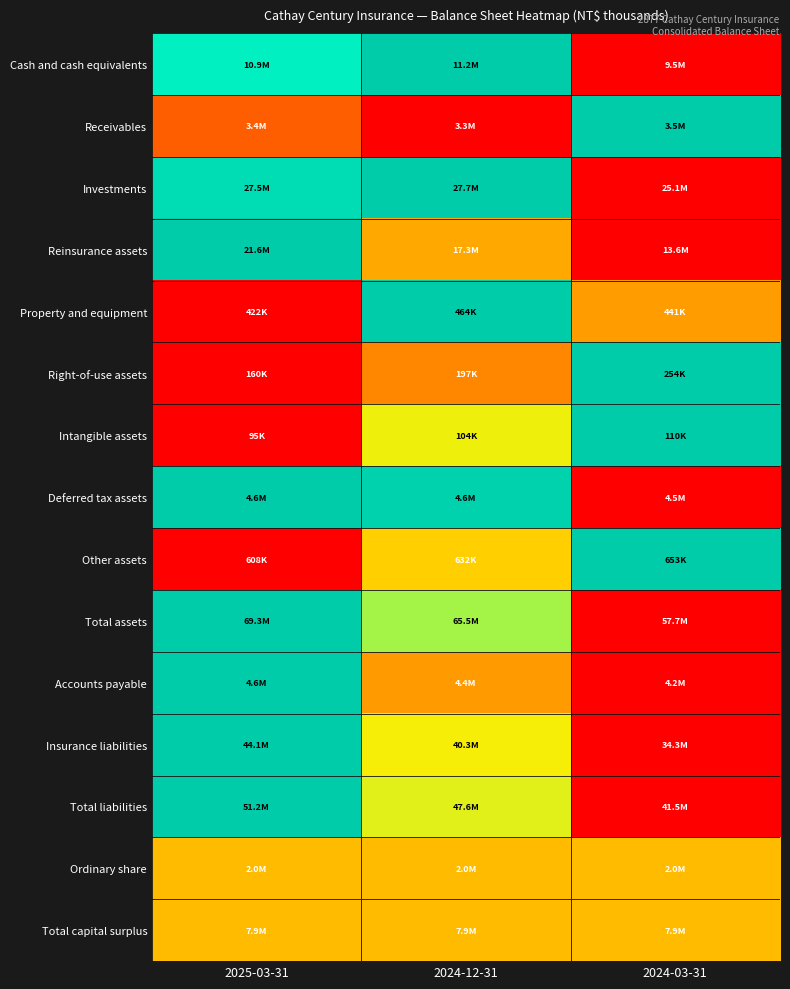

Reading right to left, list all the values displayed in this chart.

Cash and cash equivalents: 2024-03-31=0.0	2024-12-31=1.0	2025-03-31=0.9
Receivables: 2024-03-31=1.0	2024-12-31=0.0	2025-03-31=0.3
Investments: 2024-03-31=0.0	2024-12-31=1.0	2025-03-31=0.9
Reinsurance assets: 2024-03-31=0.0	2024-12-31=0.5	2025-03-31=1.0
Property and equipment: 2024-03-31=0.4	2024-12-31=1.0	2025-03-31=0.0
Right-of-use assets: 2024-03-31=1.0	2024-12-31=0.4	2025-03-31=0.0
Intangible assets: 2024-03-31=1.0	2024-12-31=0.6	2025-03-31=0.0
Deferred tax assets: 2024-03-31=0.0	2024-12-31=1.0	2025-03-31=1.0
Other assets: 2024-03-31=1.0	2024-12-31=0.5	2025-03-31=0.0
Total assets: 2024-03-31=0.0	2024-12-31=0.7	2025-03-31=1.0
Accounts payable: 2024-03-31=0.0	2024-12-31=0.4	2025-03-31=1.0
Insurance liabilities: 2024-03-31=0.0	2024-12-31=0.6	2025-03-31=1.0
Total liabilities: 2024-03-31=0.0	2024-12-31=0.6	2025-03-31=1.0
Ordinary share: 2024-03-31=0.5	2024-12-31=0.5	2025-03-31=0.5
Total capital surplus: 2024-03-31=0.5	2024-12-31=0.5	2025-03-31=0.5